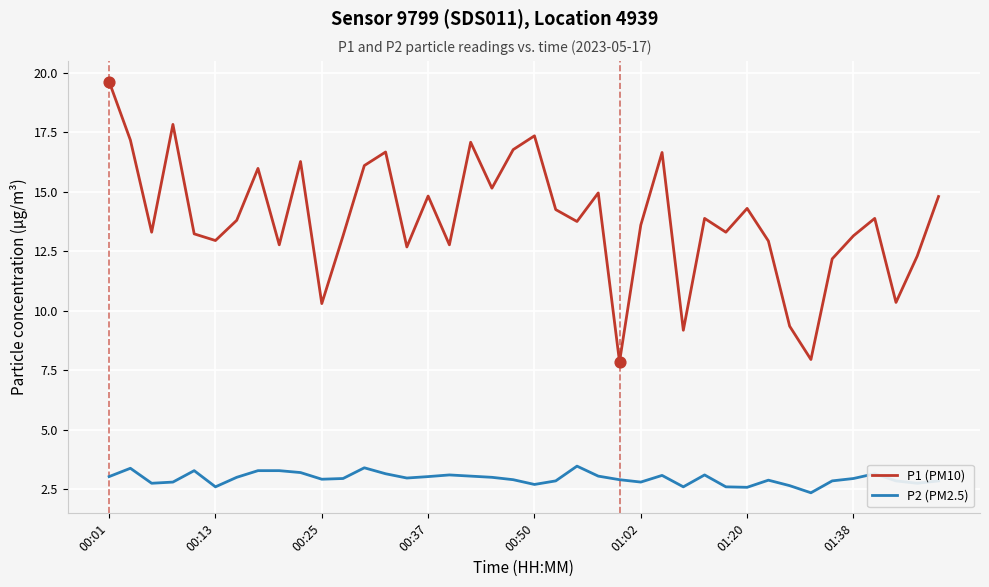

Which series has the largest total across all categories?

P1 (PM10)